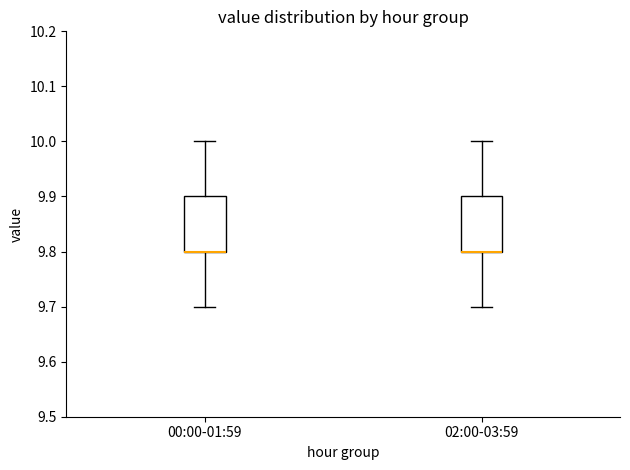

Reading left to right, read every box against the y-axis: the position of its median line, the range the box covers, and the ends of its whiskers. The values are not printed on the chart, so give them approximately, as read against the axis.

00:00-01:59: median 9.8 (drawn on the box's lower edge), box 9.8 to 9.9, whiskers 9.7 to 10.0
02:00-03:59: median 9.8 (drawn on the box's lower edge), box 9.8 to 9.9, whiskers 9.7 to 10.0